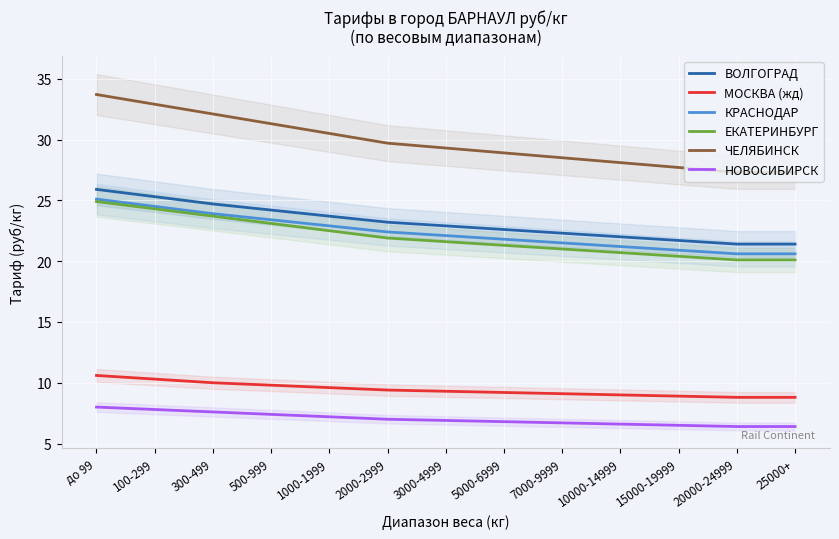

Is this an area chart (filled region under the line)?

No